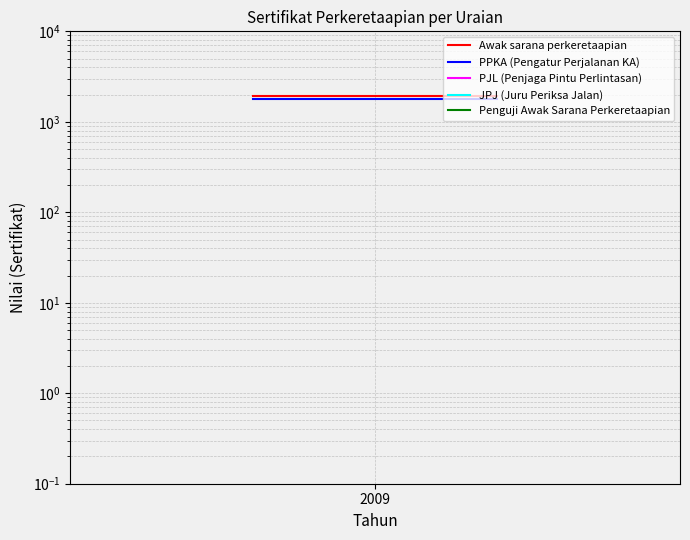

How many data points does each series have?

3